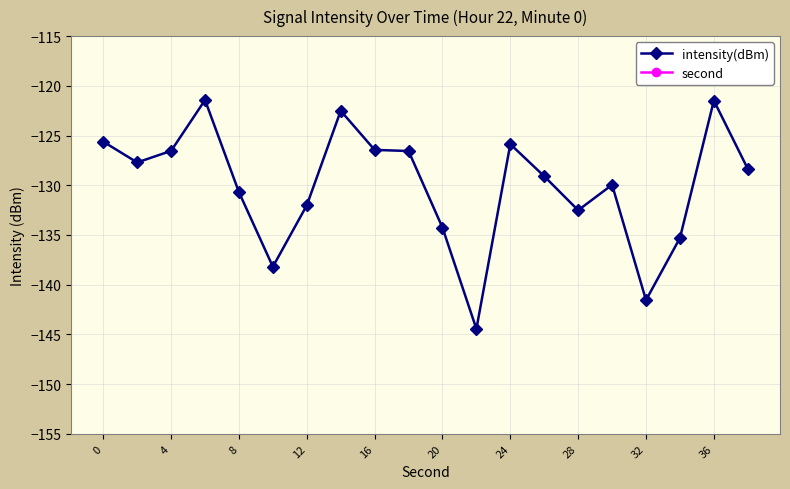

Which series has the largest total across all categories?

second